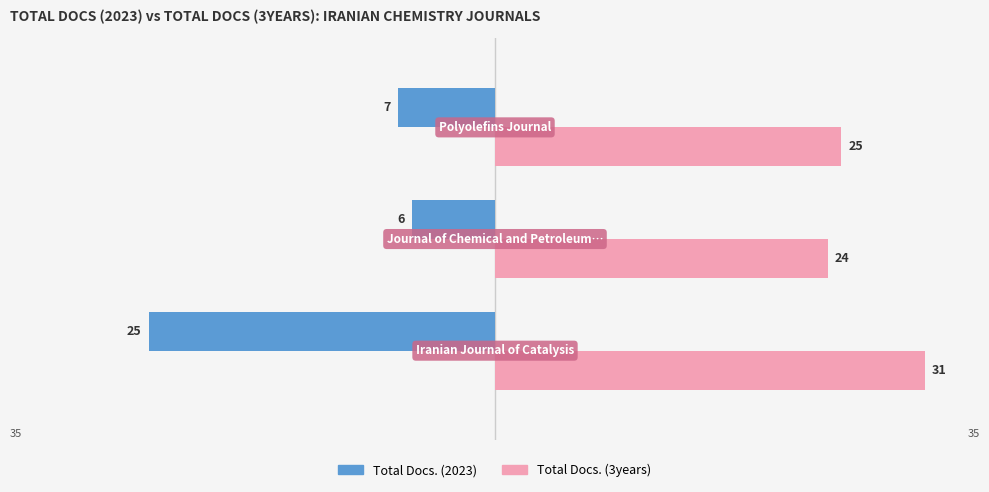

What is the maximum value shown in the chart?

31